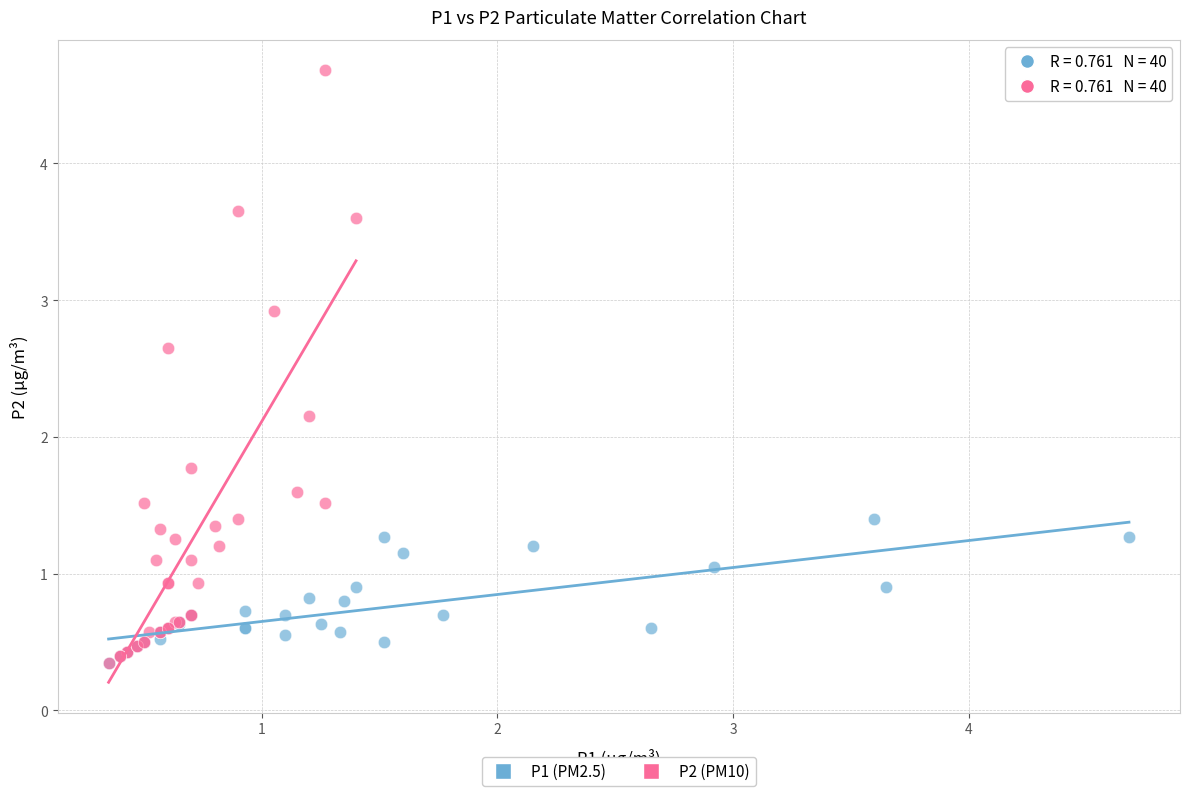

What are all the series names shown in the legend?

P1 (PM2.5), P2 (PM10)